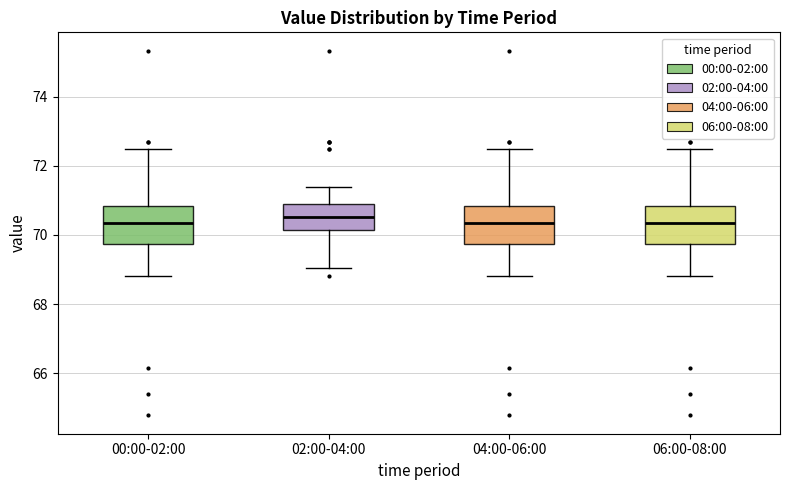

Reading left to right, read every box against the y-axis: the position of its median line, the range the box covers, and the ends of its whiskers. The values are not printed on the chart, so give them approximately, as read against the axis.

00:00-02:00: median 70.4, box 69.8 to 70.8, whiskers 68.8 to 72.4
02:00-04:00: median 70.6, box 70.2 to 70.8, whiskers 69.0 to 71.4
04:00-06:00: median 70.4, box 69.8 to 70.8, whiskers 68.8 to 72.4
06:00-08:00: median 70.4, box 69.8 to 70.8, whiskers 68.8 to 72.4